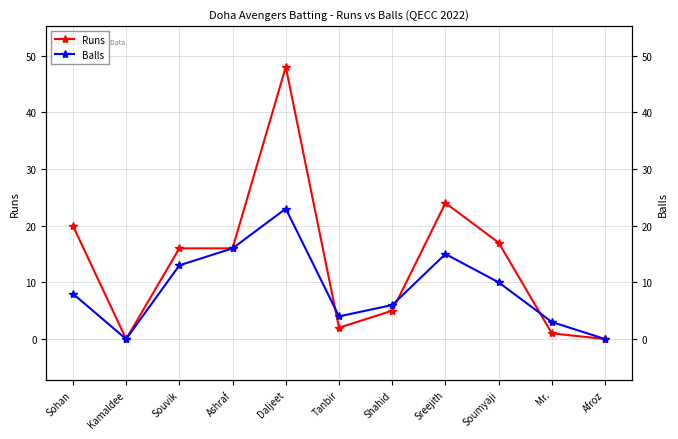

In Balls, how many points are higher than both neighbors (excluding endpoints)?

2